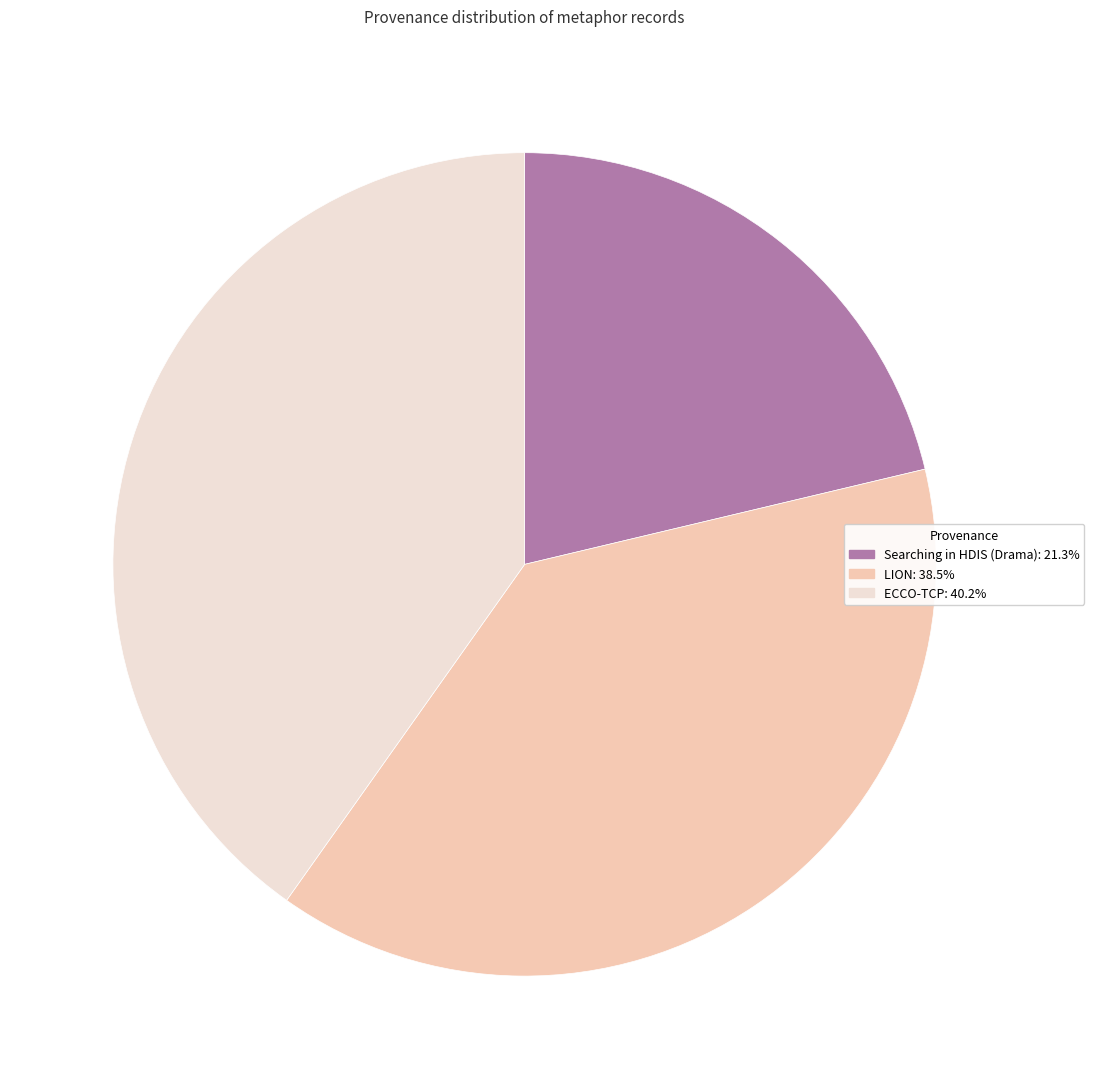

Which has a higher value, ECCO-TCP or Searching in HDIS (Drama)?

ECCO-TCP